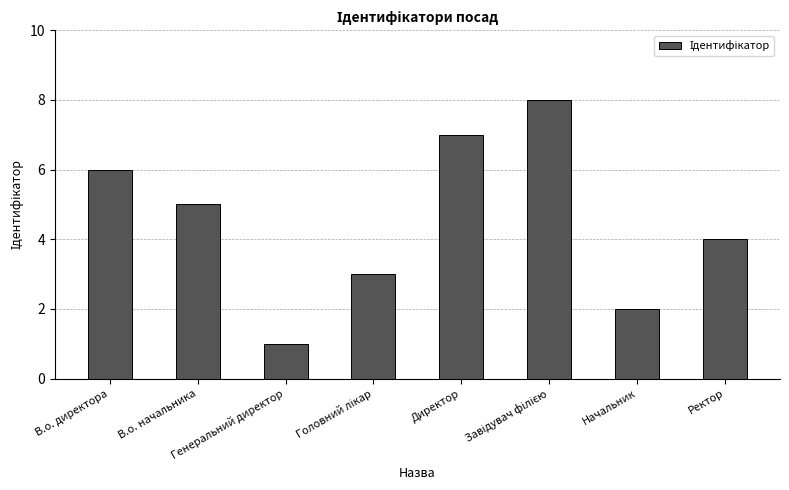

What position from the right is Генеральний директор?

6